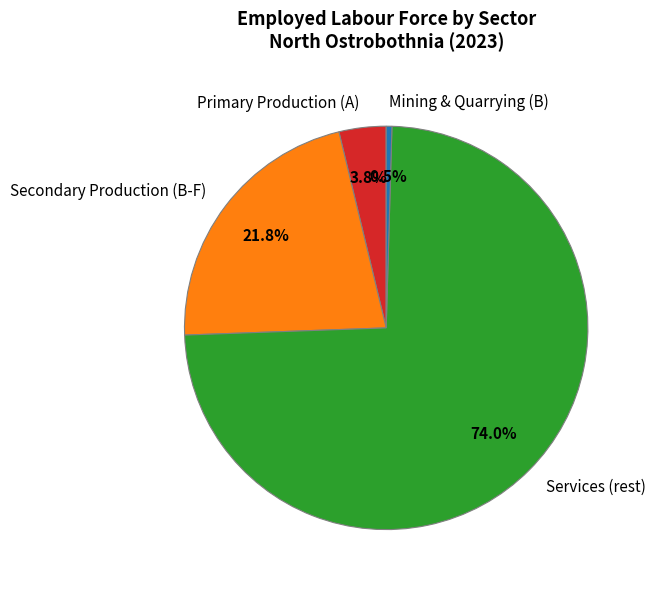

How many slices are in this pie chart?

4